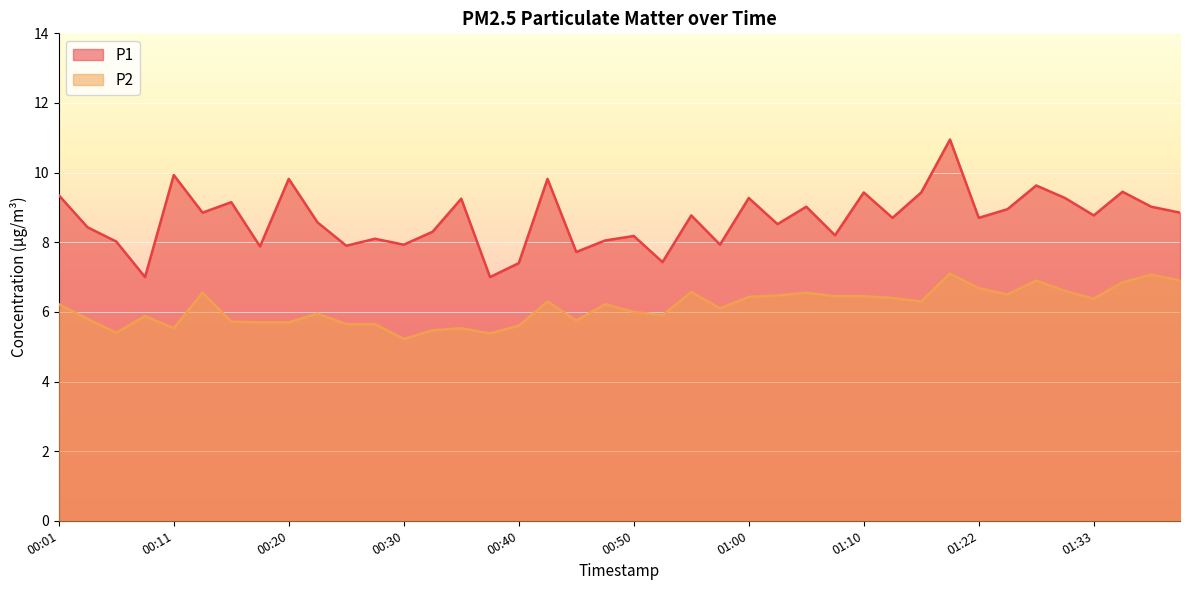

Reading left to right, what are all the values shown in this chart?

P1: 00:01=9.3	00:03=8.4	00:06=8.0	00:08=7.0	00:11=9.9	00:13=8.8	00:16=9.2	00:18=7.9	00:20=9.8	00:23=8.6	00:25=7.9	00:28=8.1	00:30=7.9	00:33=8.3	00:35=9.2	00:38=7.0	00:40=7.4	00:43=9.8	00:45=7.7	00:47=8.1	00:50=8.2	00:52=7.4	00:55=8.8	00:57=7.9	01:00=9.3	01:02=8.5	01:05=9.0	01:07=8.2	01:10=9.4	01:12=8.7	01:15=9.4	01:20=10.9	01:22=8.7	01:25=8.9	01:28=9.6	01:30=9.3	01:33=8.8	01:35=9.4	01:37=9.0	01:40=8.8
P2: 00:01=6.2	00:03=5.8	00:06=5.4	00:08=5.9	00:11=5.5	00:13=6.5	00:16=5.7	00:18=5.7	00:20=5.7	00:23=6.0	00:25=5.7	00:28=5.7	00:30=5.2	00:33=5.5	00:35=5.5	00:38=5.4	00:40=5.6	00:43=6.3	00:45=5.8	00:47=6.2	00:50=6.0	00:52=5.9	00:55=6.6	00:57=6.1	01:00=6.4	01:02=6.5	01:05=6.5	01:07=6.5	01:10=6.5	01:12=6.4	01:15=6.3	01:20=7.1	01:22=6.7	01:25=6.5	01:28=6.9	01:30=6.6	01:33=6.4	01:35=6.8	01:37=7.1	01:40=6.9